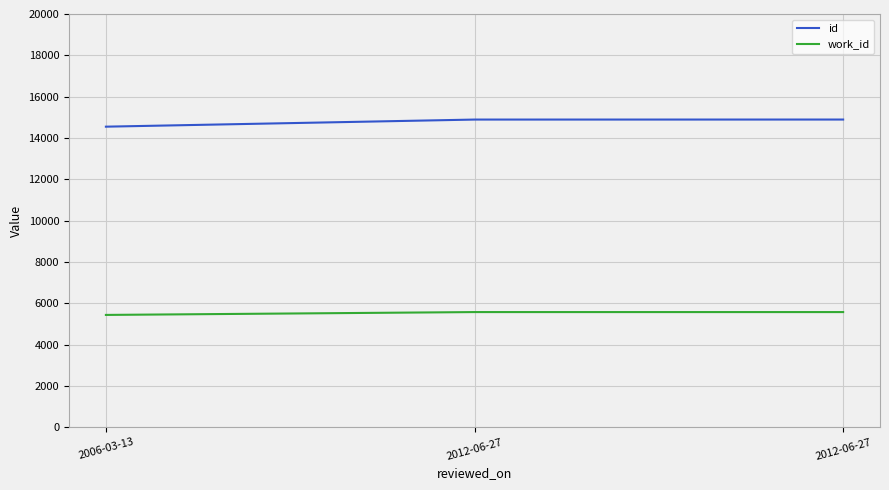

The id series shows 14891 at 2012-06-27. True or false?

True